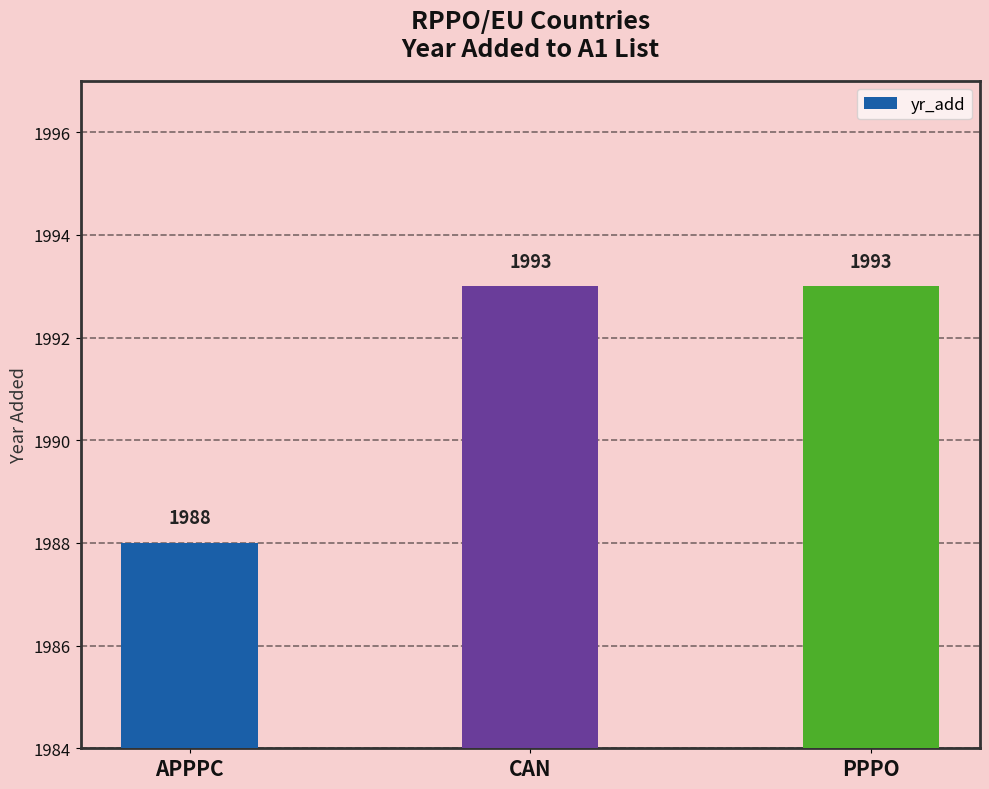

Is it true that the value at CAN is 1993?

True